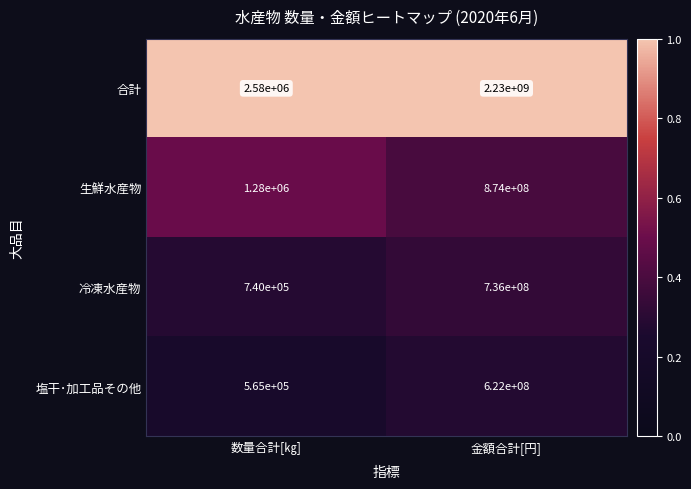

What is the average value of the 合計 series?

1116290000